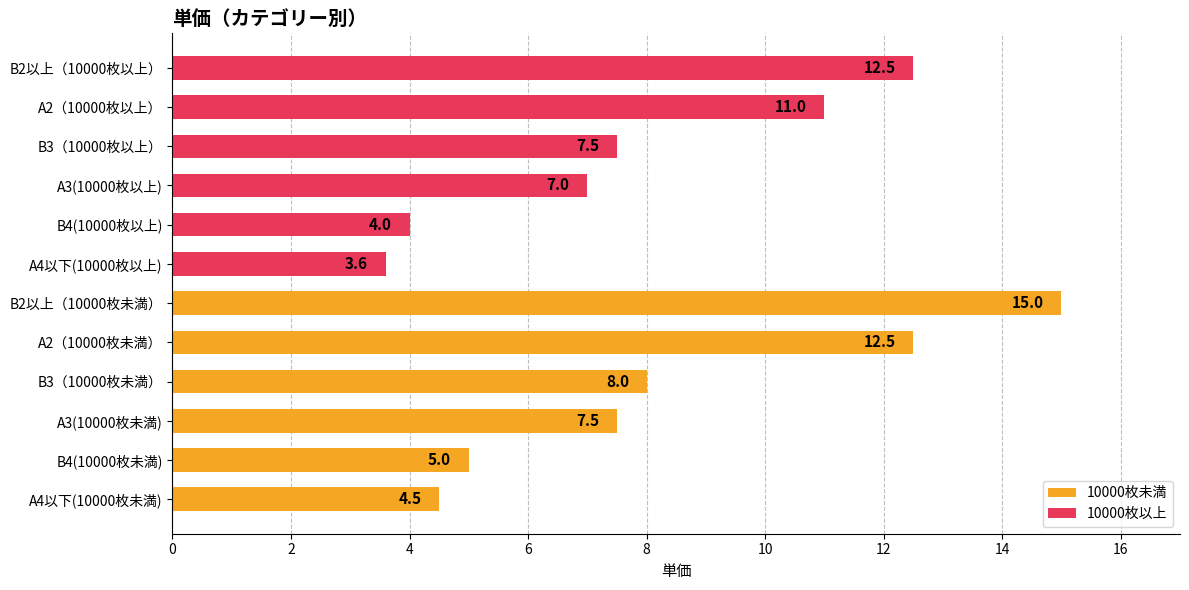

What is the ratio of the value at B3（10000枚以上） to the value at B2以上（10000枚以上）?

0.6